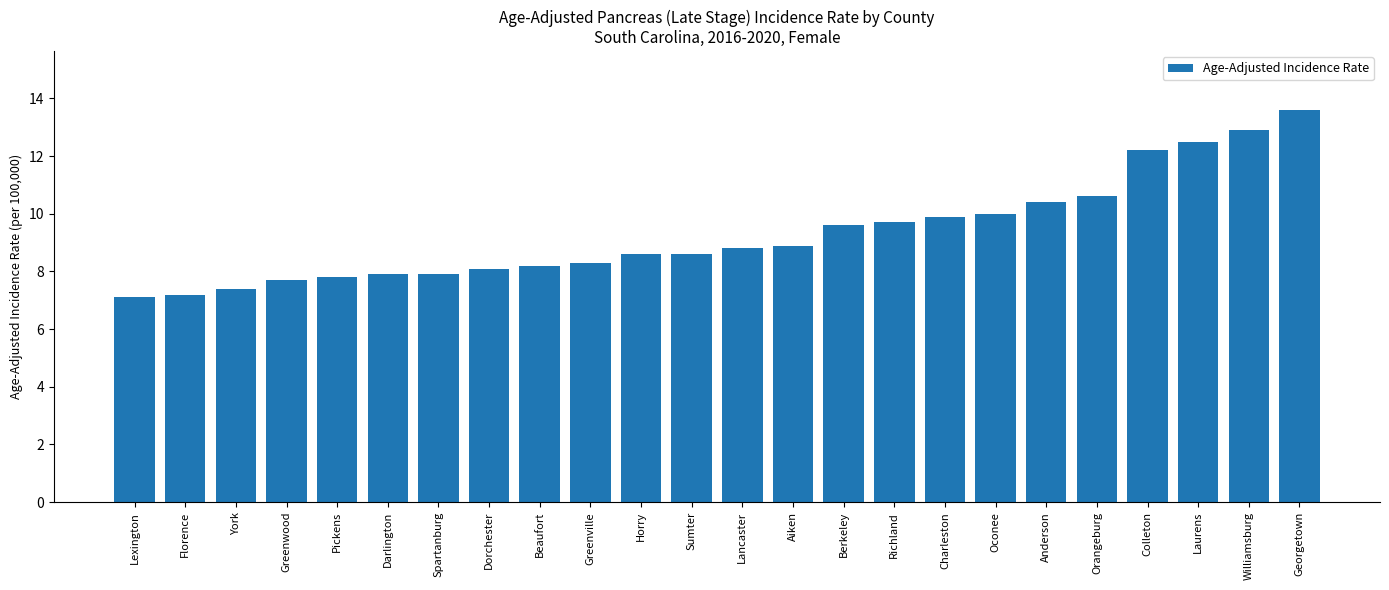

Does the chart contain stacked bars?

No